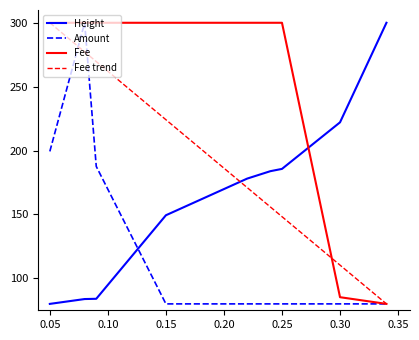

Which series has the largest total across all categories?

Fee